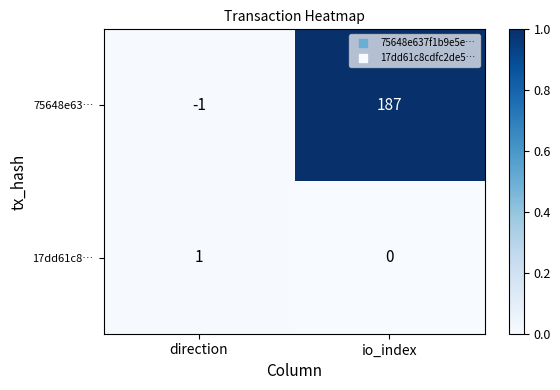

True or false: 75648e63… has a value of 187 at io_index.

True